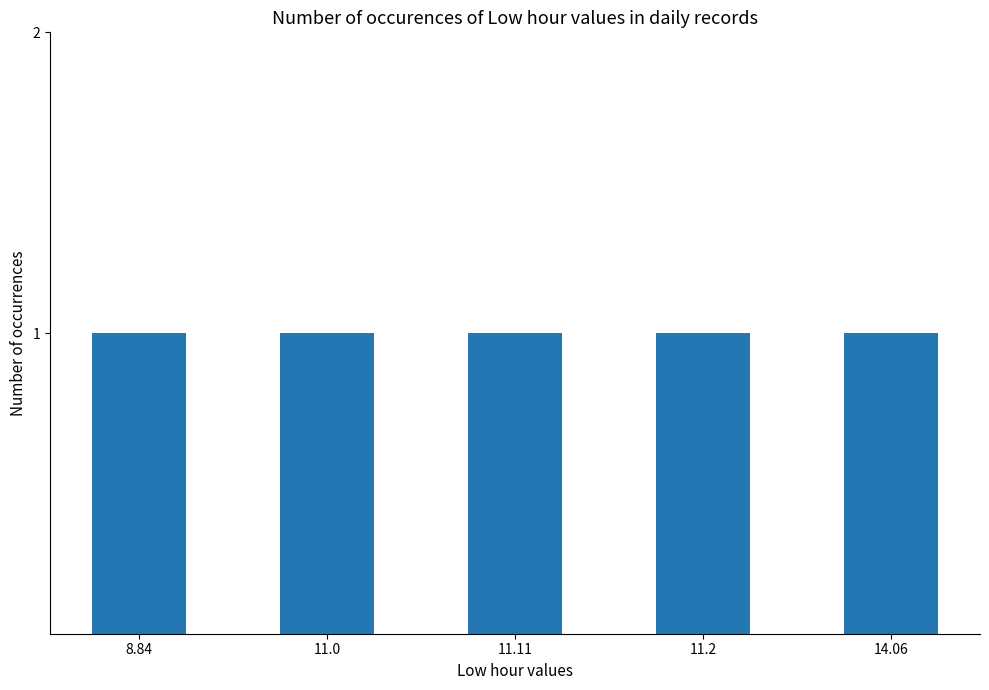

Are the bars grouped side by side (vs. stacked)?

No